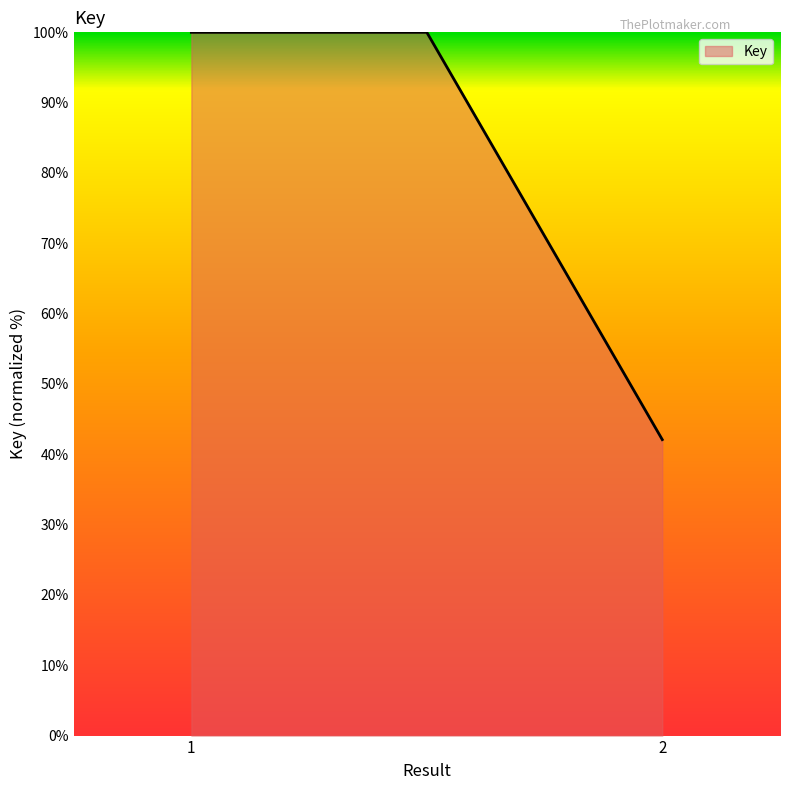

What is the sum of all values?

242.1